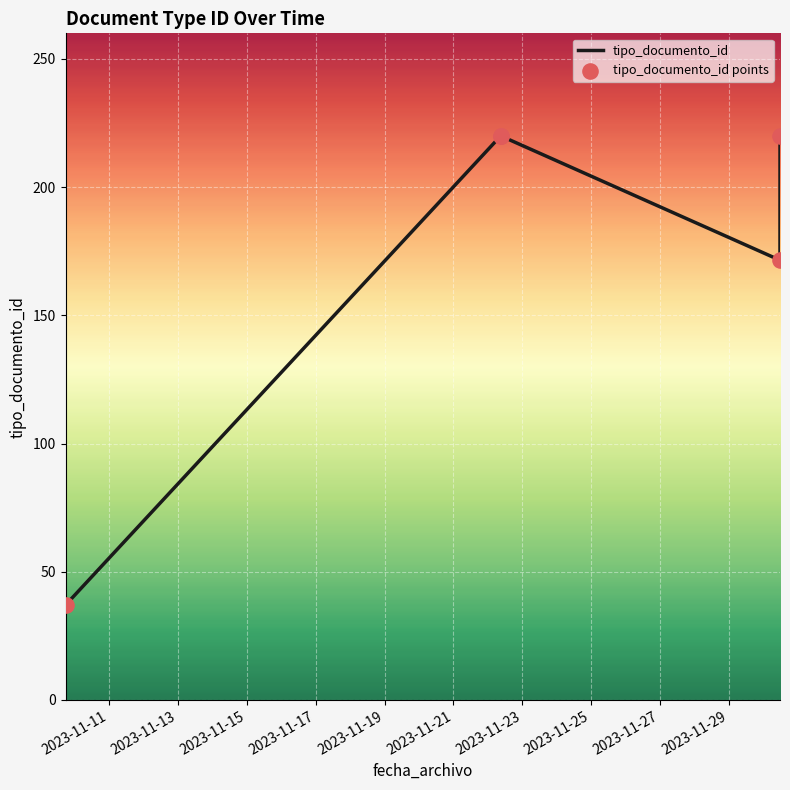

What is the smallest value displayed?

37.0